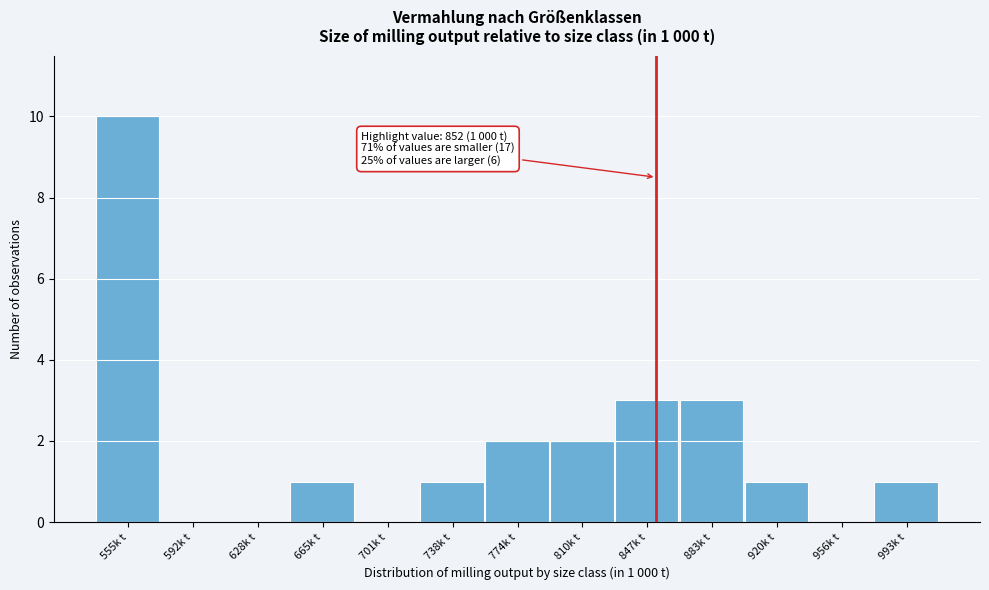

Over which range of the x-axis is the bar tallest?

535 to 575